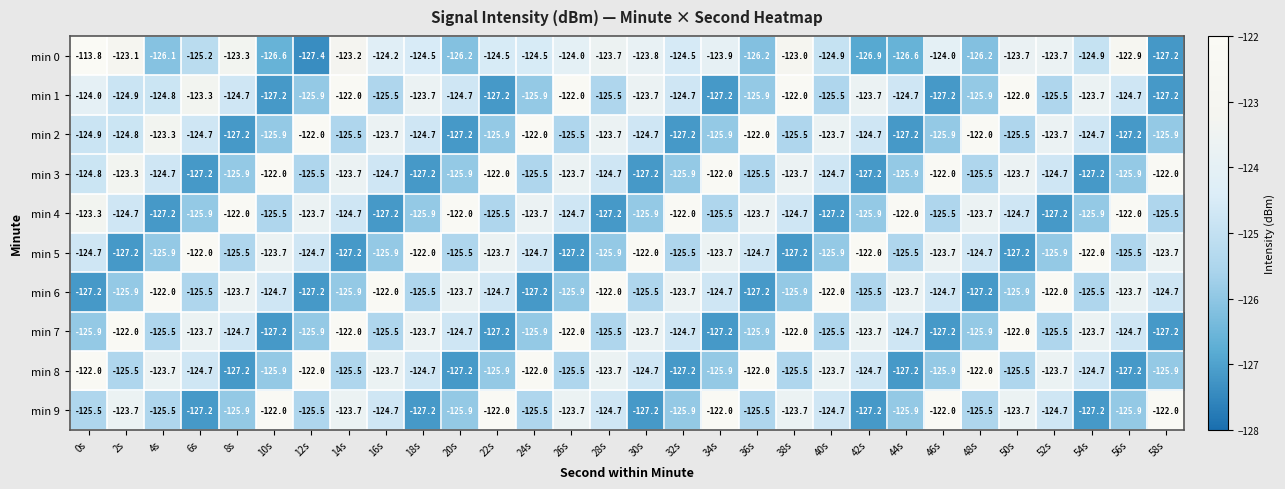

Which label corresponds to the largest value in the chart?

0s